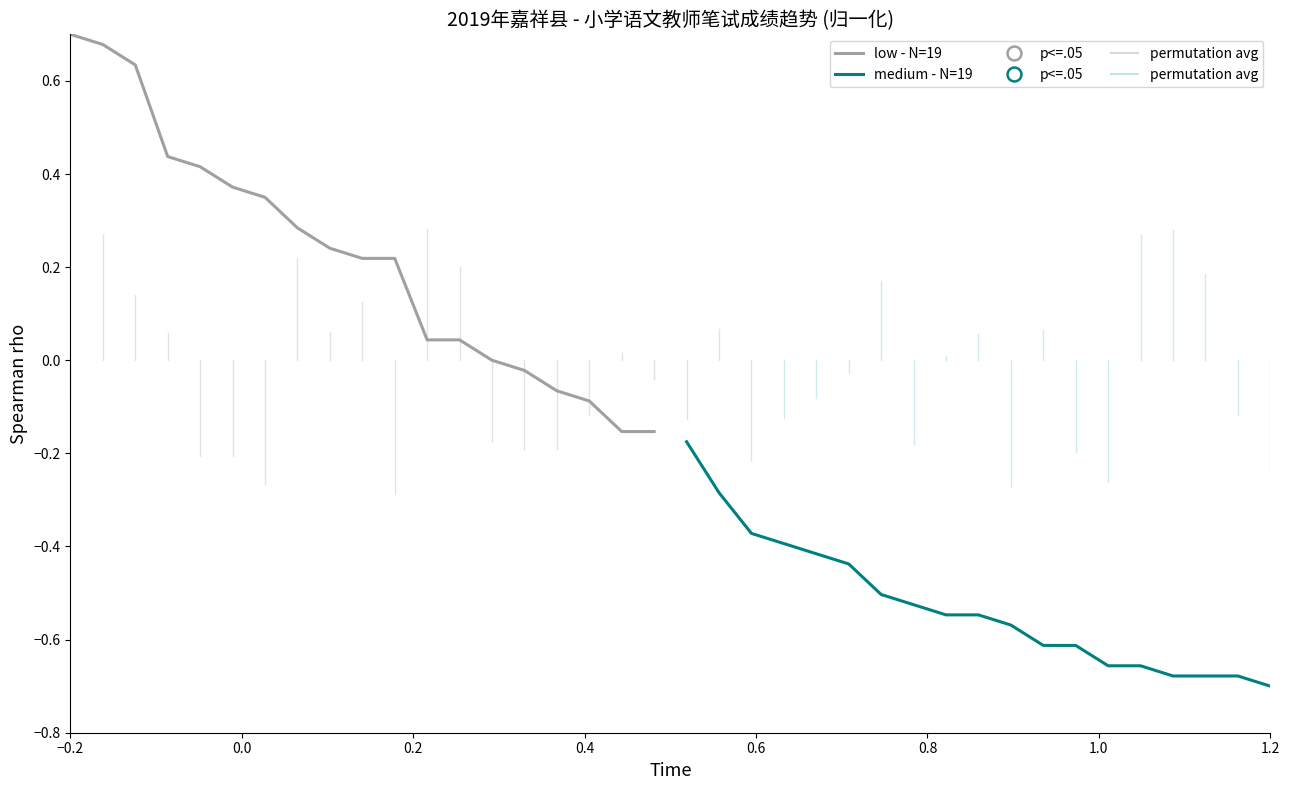

Rank the series by their maximum value, from highest to lowest.

low - N=19, medium - N=19